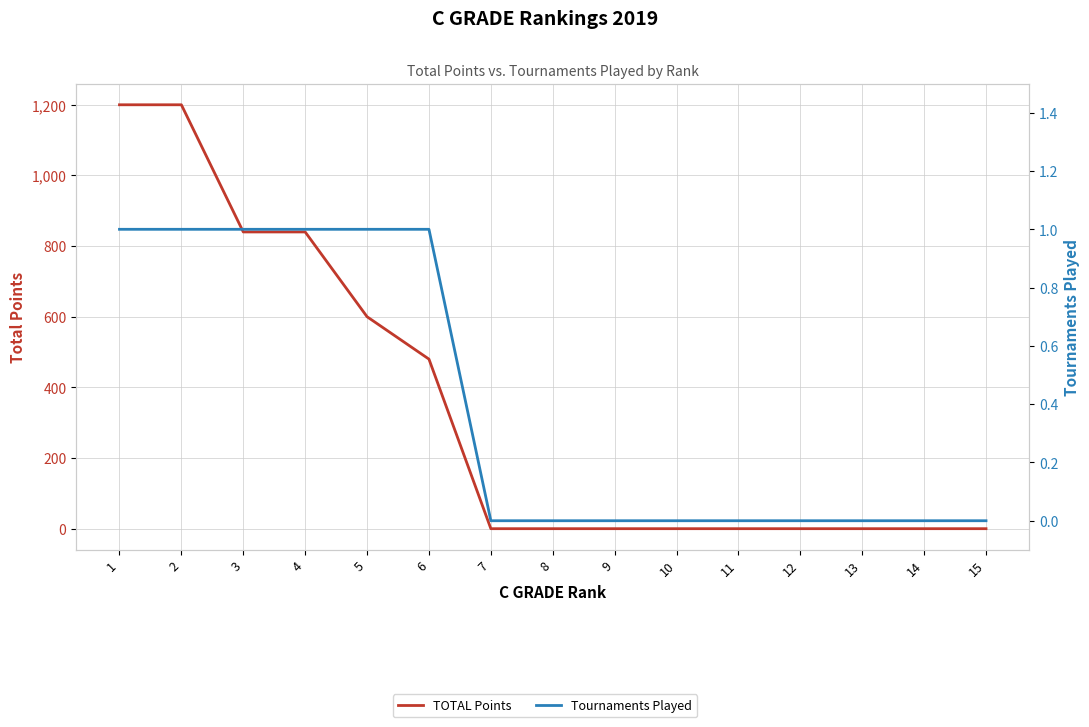

Does the chart display data point markers on the line(s)?

No